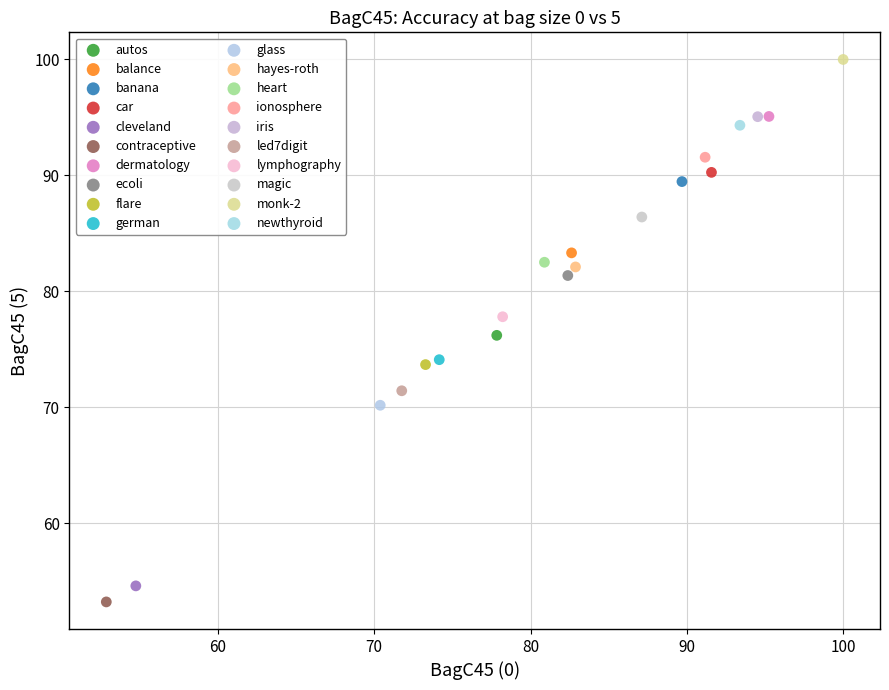

What are all the series names shown in the legend?

autos, balance, banana, car, cleveland, contraceptive, dermatology, ecoli, flare, german, glass, hayes-roth, heart, ionosphere, iris, led7digit, lymphography, magic, monk-2, newthyroid